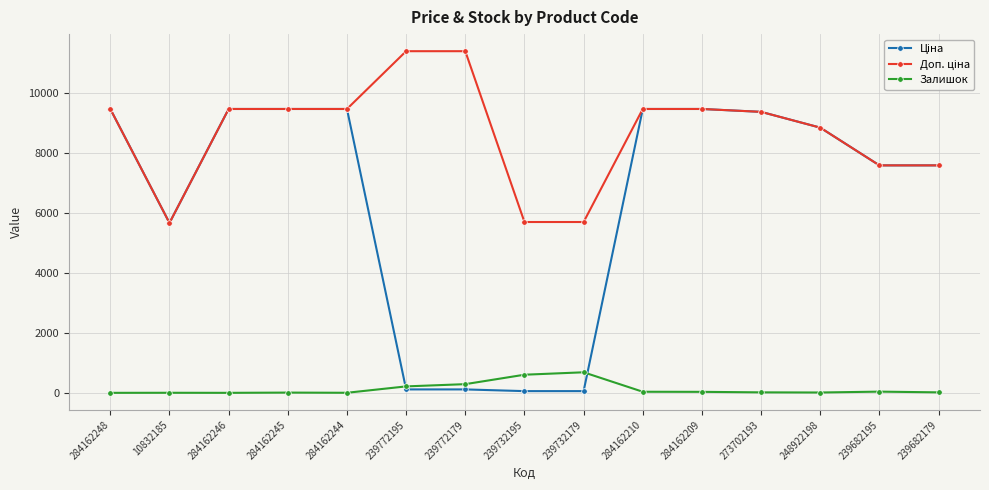

True or false: Залишок has more than 2 points higher than both neighbors.

True